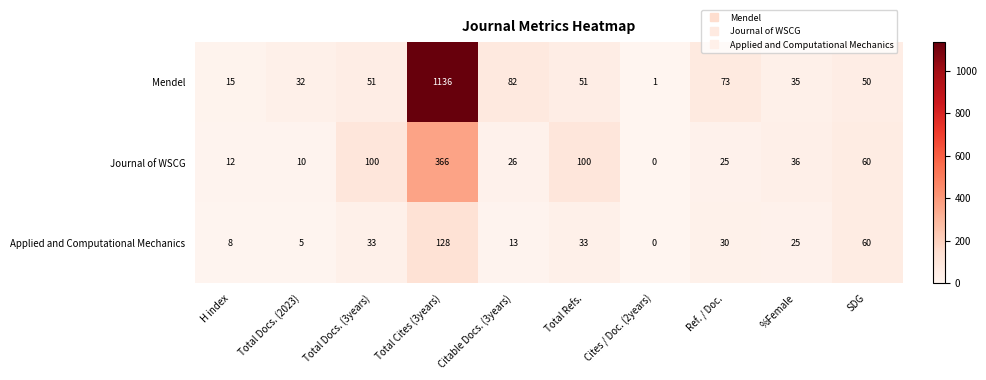

Which series has the largest total across all categories?

Mendel